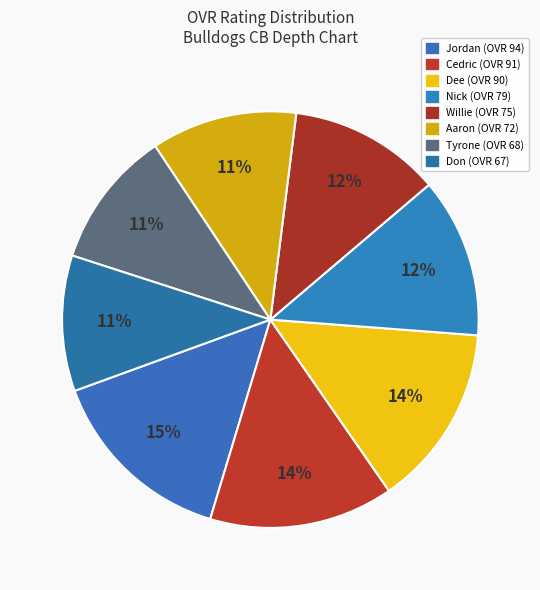

What percentage is NOT represented by Don?

89.5%